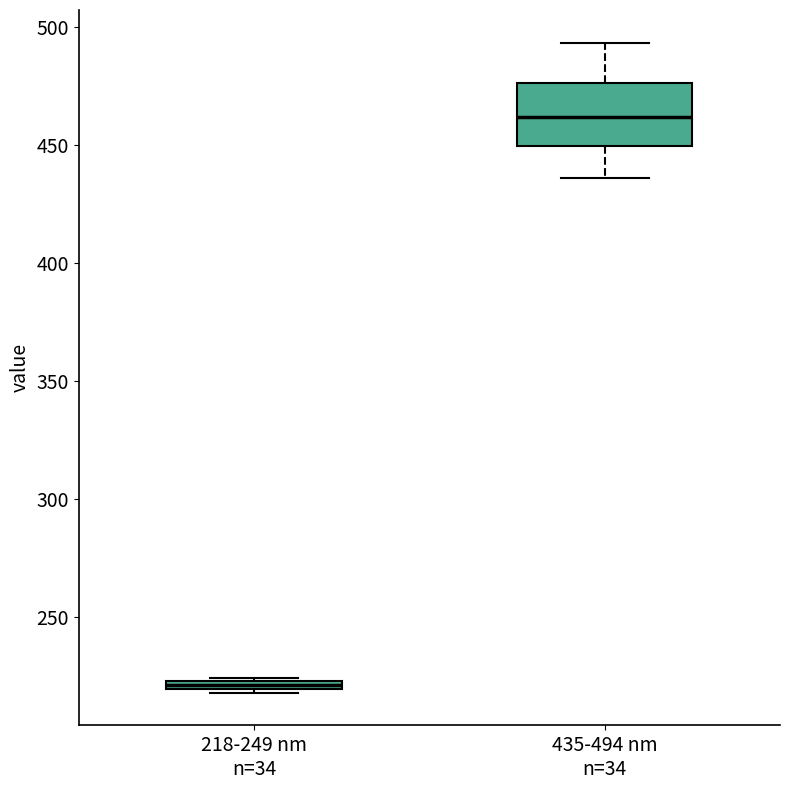

Which box has the highest median line?

435-494 nm n=34